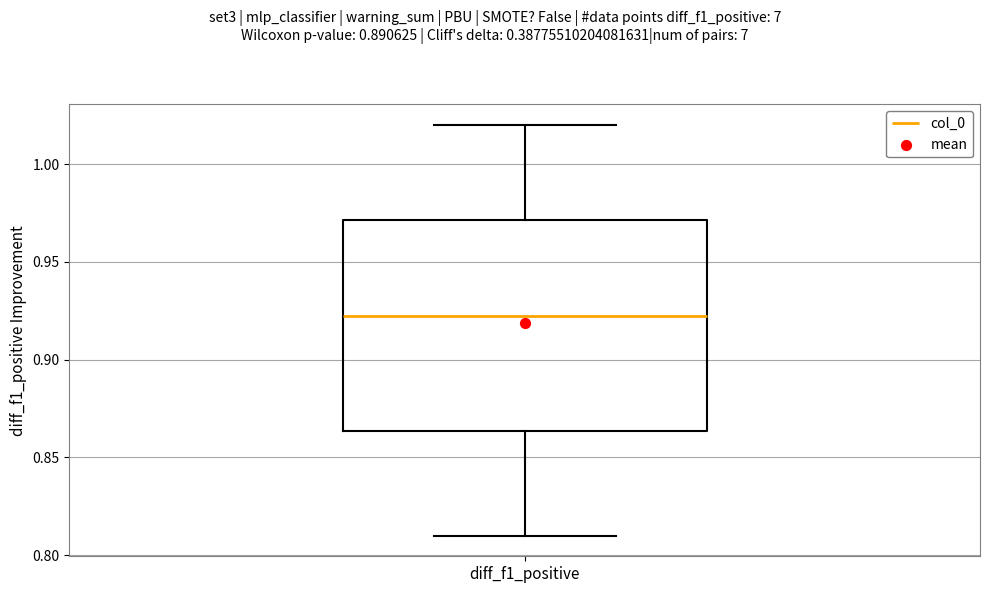

Transcribe this box plot: give where the median line is, the range the box spans, and where the two whiskers end, as read against the y-axis. The values are not printed on the chart, so give them approximately, as read against the axis.

median 0.925, box 0.865 to 0.970, whiskers 0.810 to 1.020